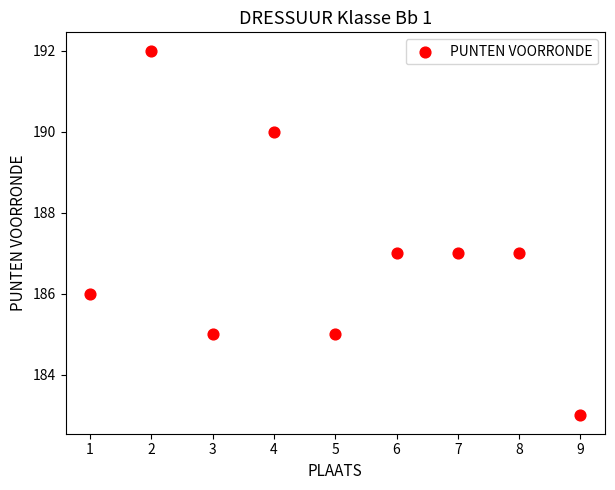

What is the average X value?

5